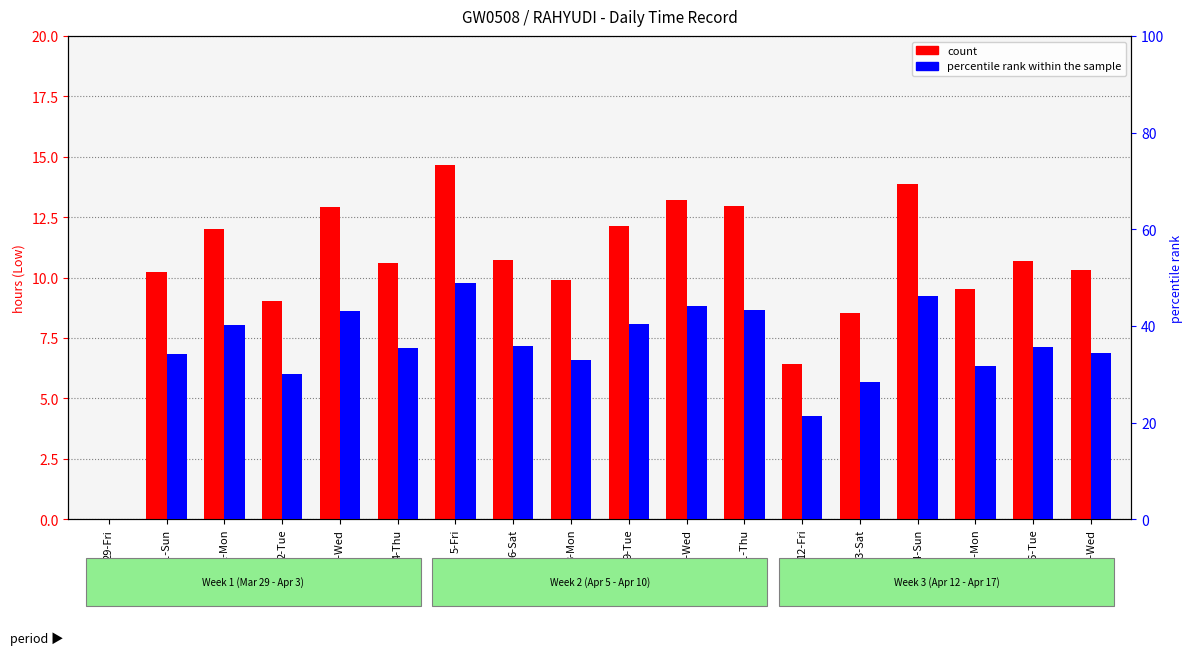

What is the value of the count bar at the 9th from the left?

9.9